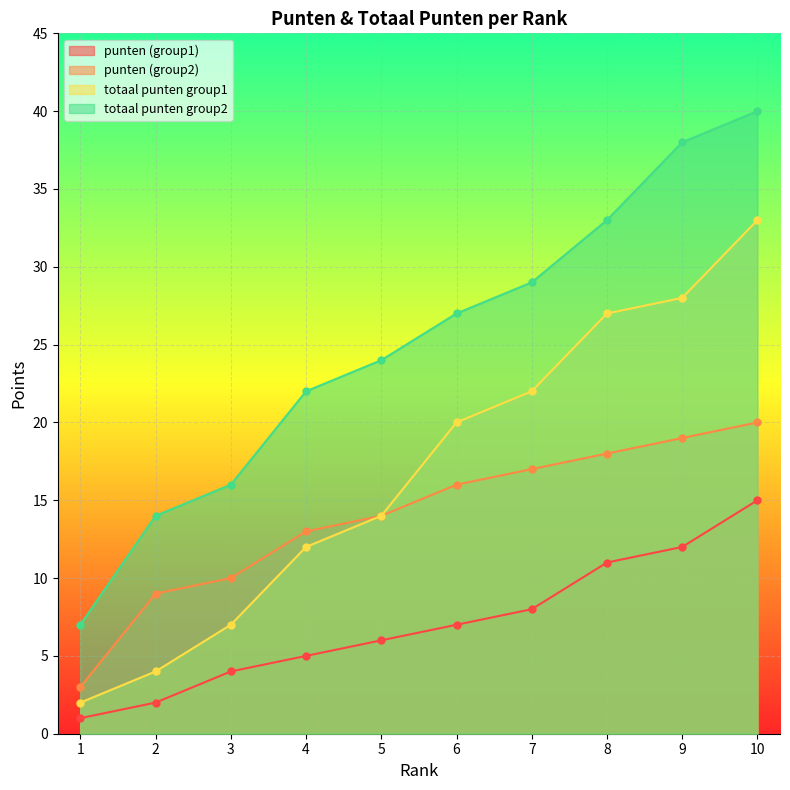

Which series has the largest total across all categories?

totaal punten group2